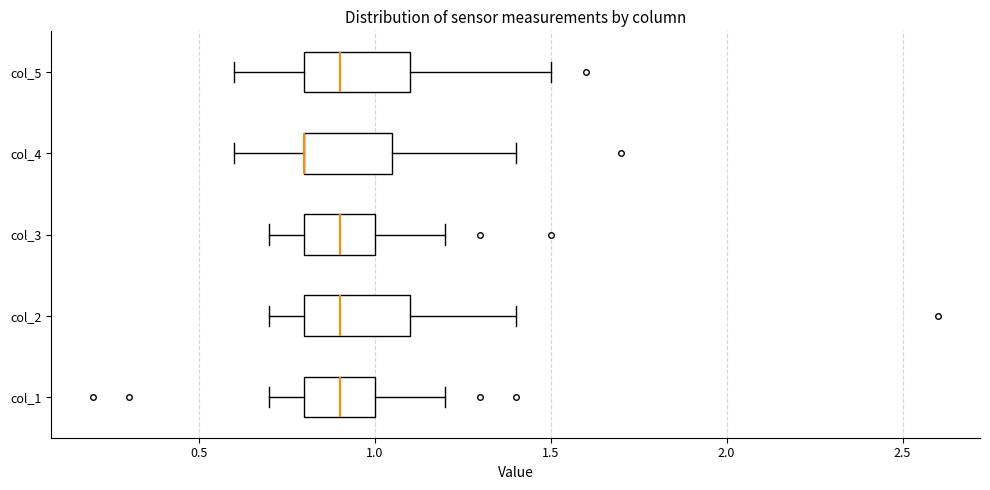

Reading bottom to top, read every box against the x-axis: the position of its median line, the range the box covers, and the ends of its whiskers. The values are not printed on the chart, so give them approximately, as read against the axis.

col_1: median 0.90, box 0.80 to 1.00, whiskers 0.70 to 1.20
col_2: median 0.90, box 0.80 to 1.10, whiskers 0.70 to 1.40
col_3: median 0.90, box 0.80 to 1.00, whiskers 0.70 to 1.20
col_4: median 0.80 (drawn on the box's left edge), box 0.80 to 1.05, whiskers 0.60 to 1.40
col_5: median 0.90, box 0.80 to 1.10, whiskers 0.60 to 1.50